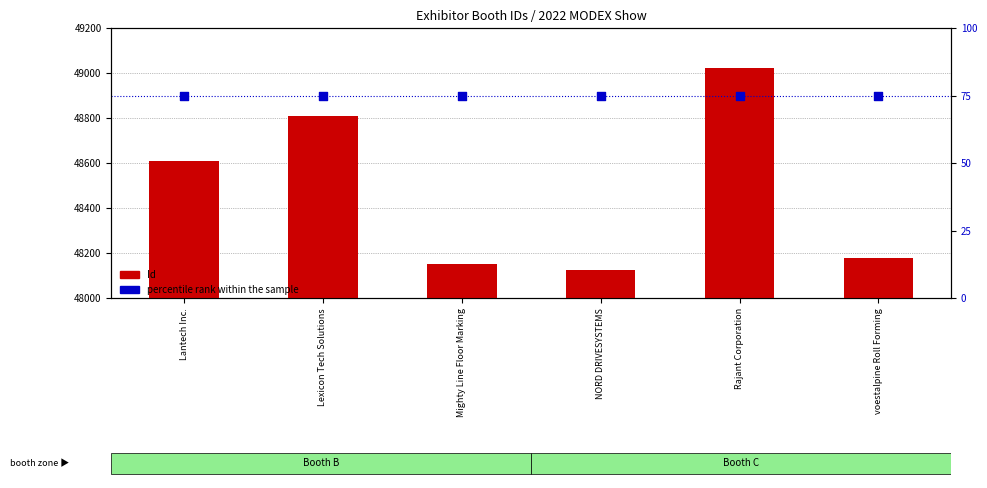

What are all the series names shown in the legend?

Id (Exhibitor), percentile rank within the sample